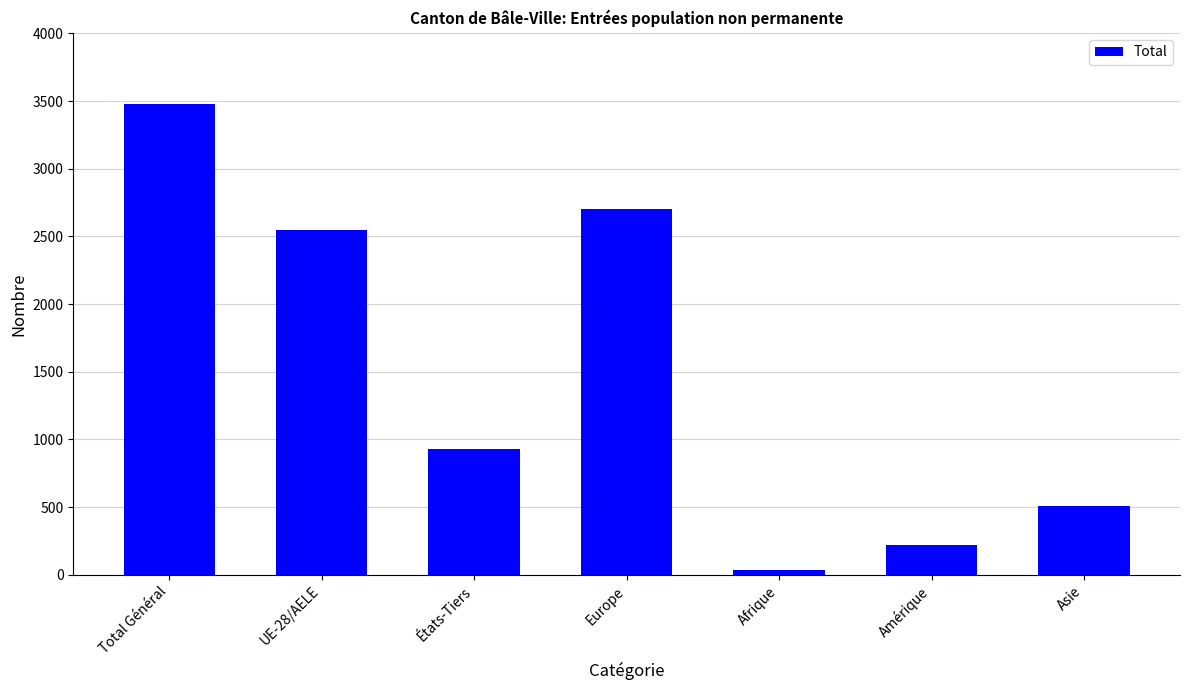

Rank the categories by value from highest to lowest.

Total Général, Europe, UE-28/AELE, États-Tiers, Asie, Amérique, Afrique